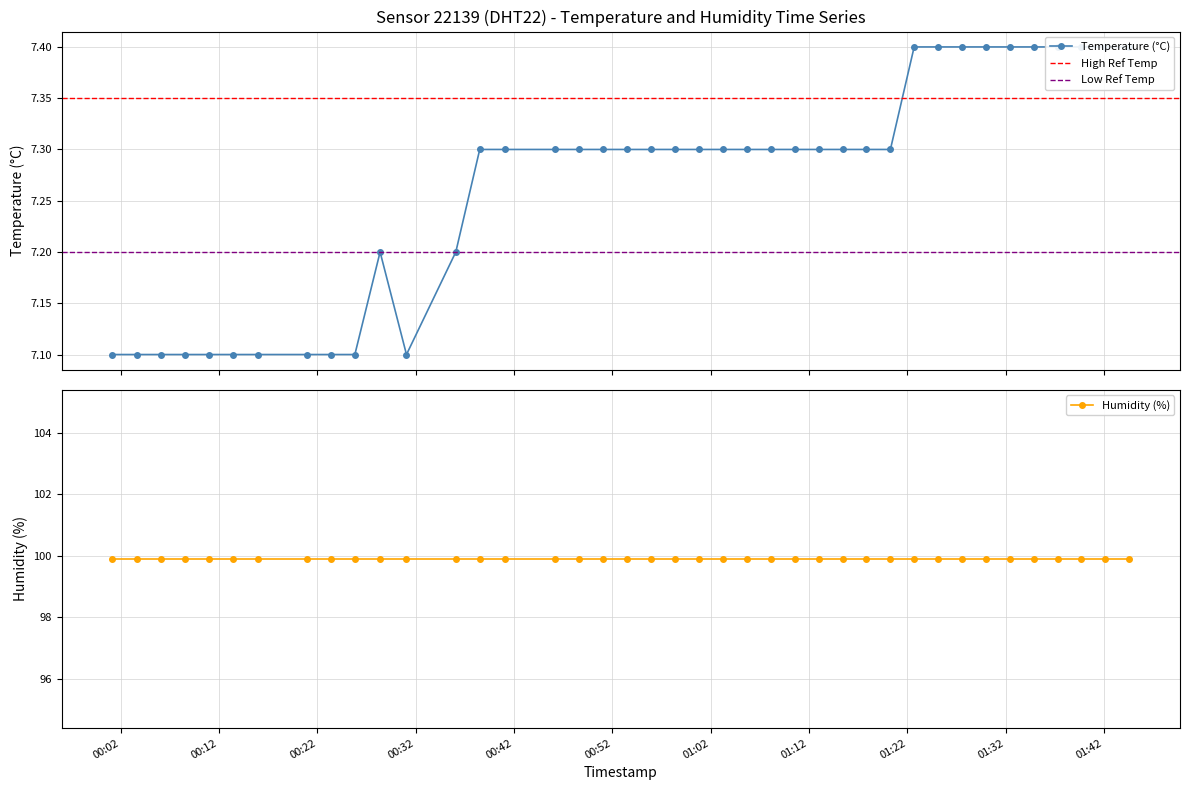

Where is the data nearest to the value 7?

2024-03-02T00:01:10